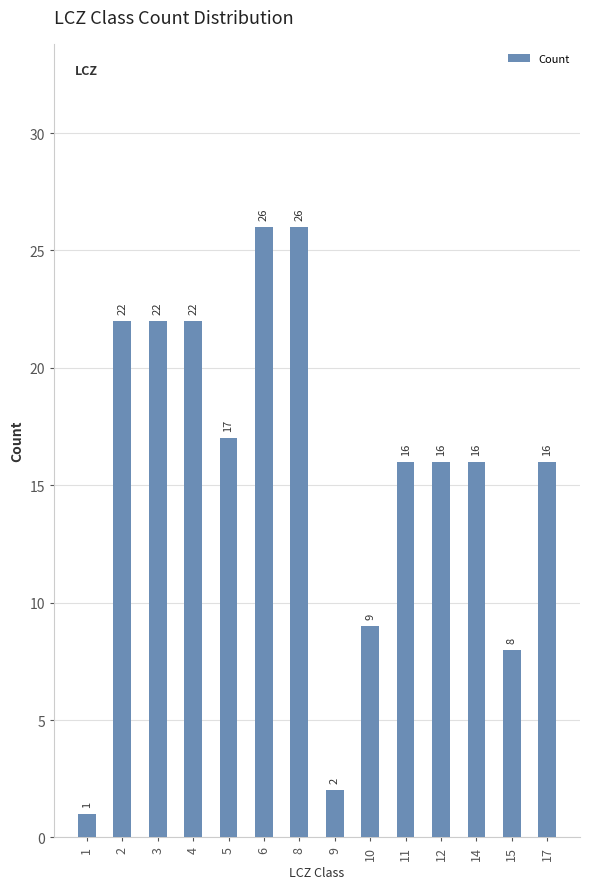

Approximately how many times larger is the value at 1 compared to 14?

0.1